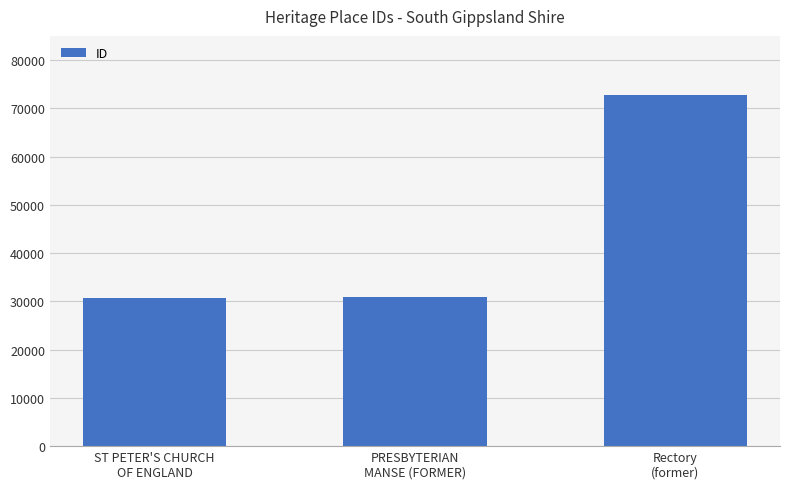

What is the value of the 2nd bar from the left?

30904